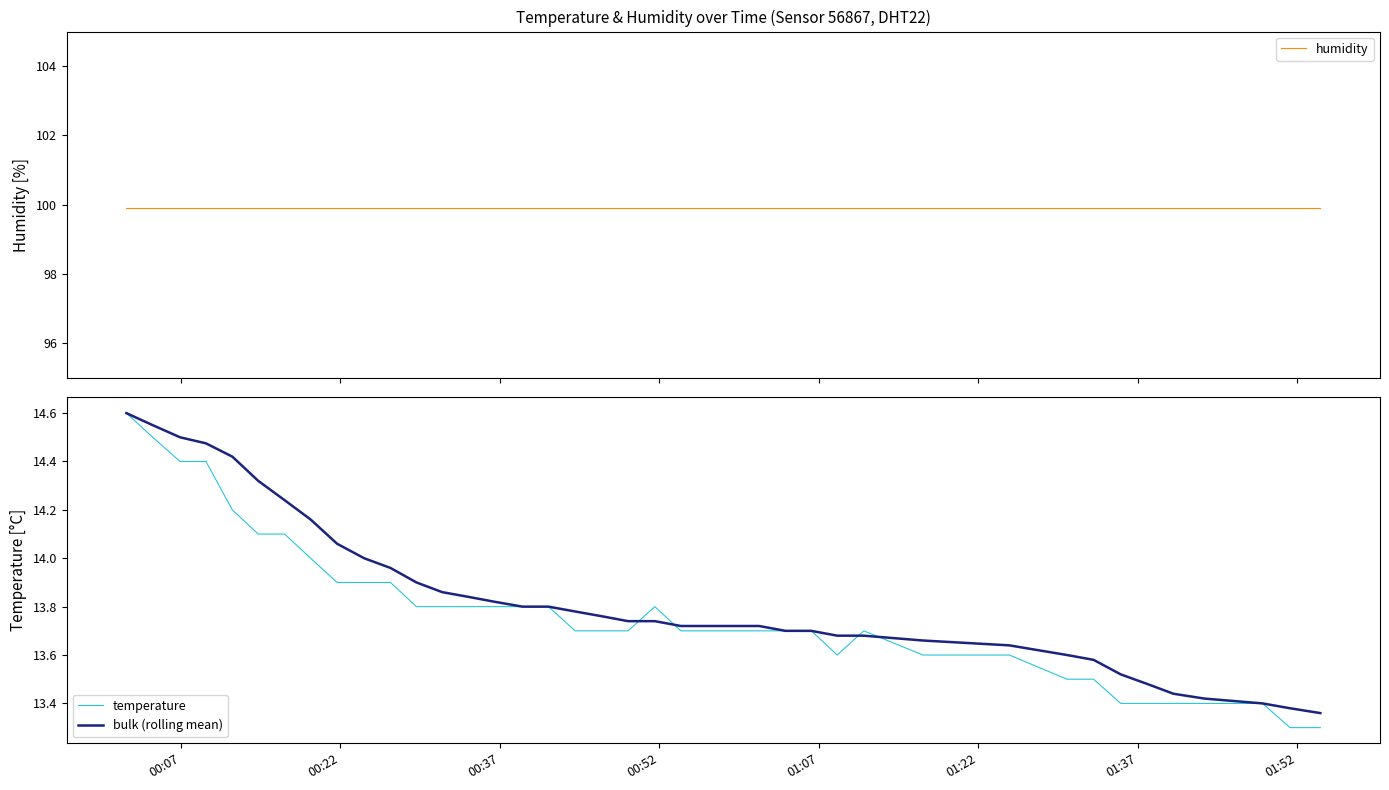

Which series has the widest spread of values?

temperature